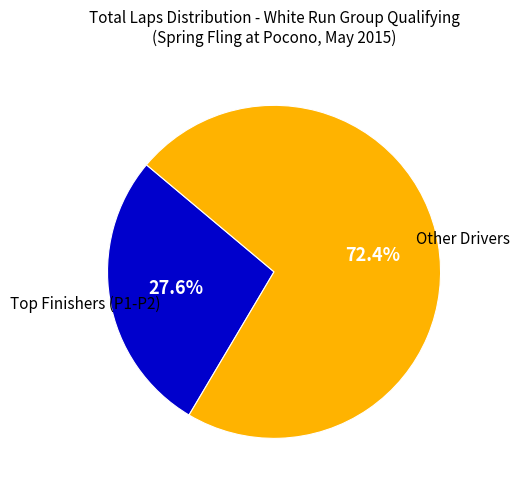

Does any single category account for the majority?

Yes